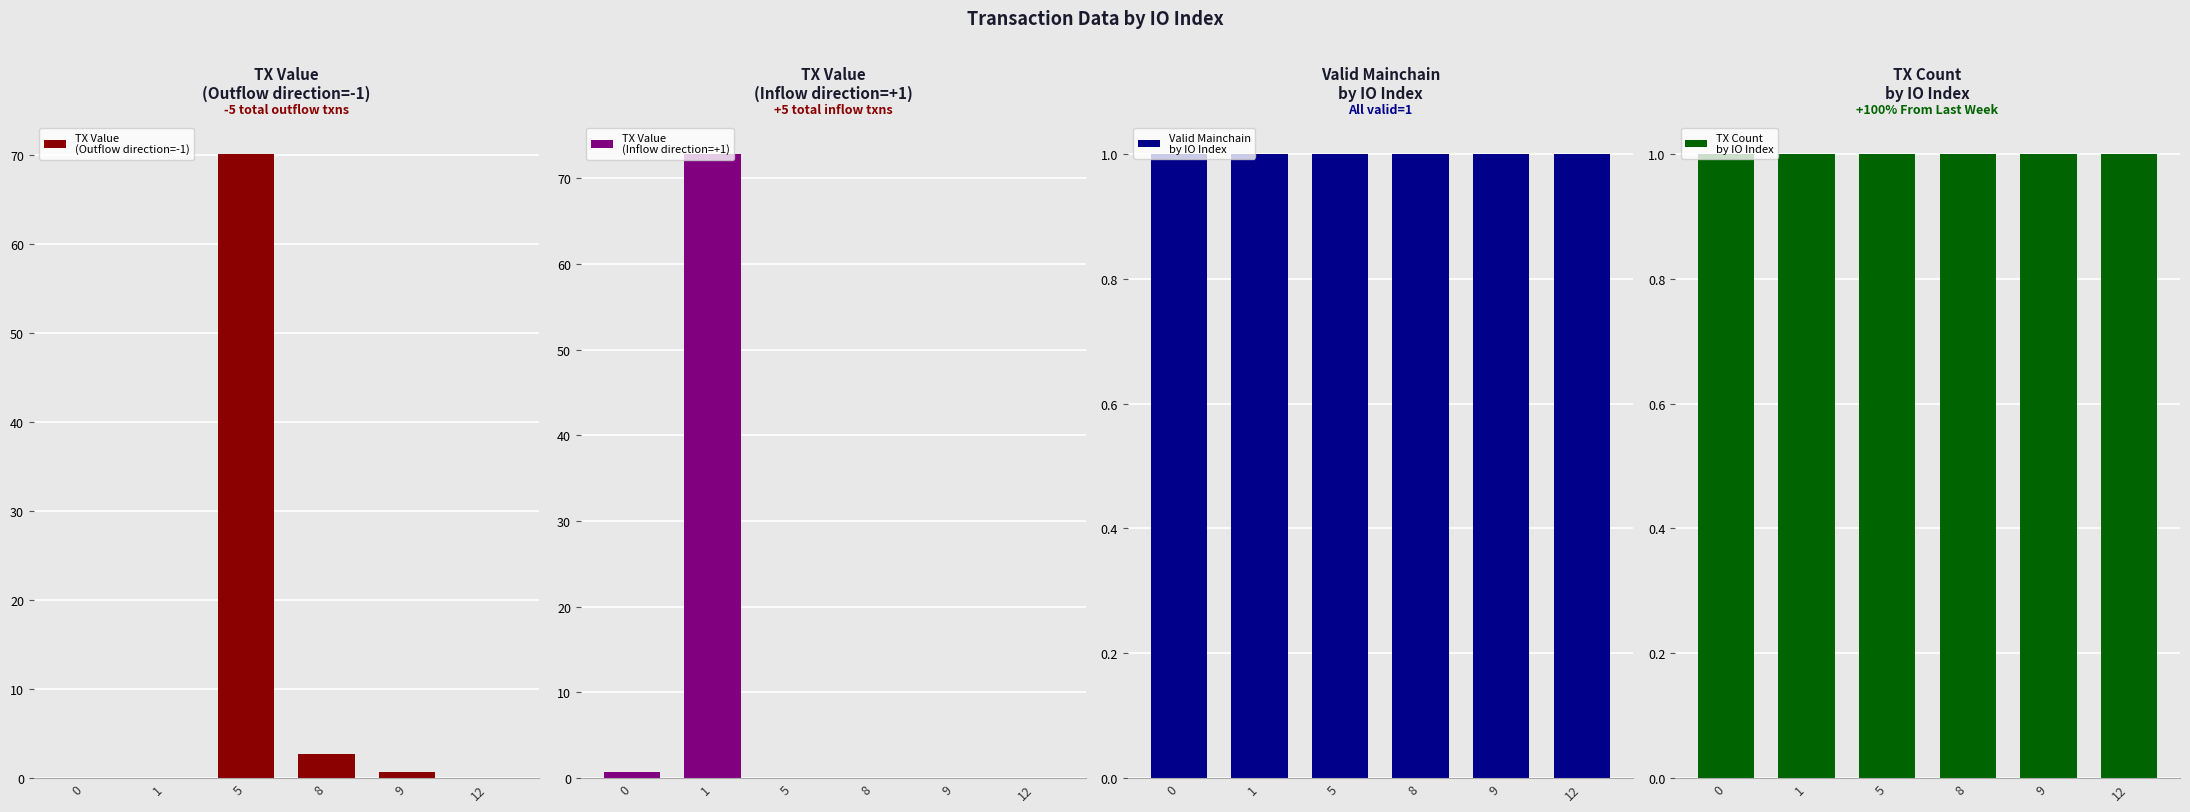

What are all the series names shown in the legend?

TX Value
(Outflow direction=-1), TX Value
(Inflow direction=+1), Valid Mainchain
by IO Index, TX Count
by IO Index